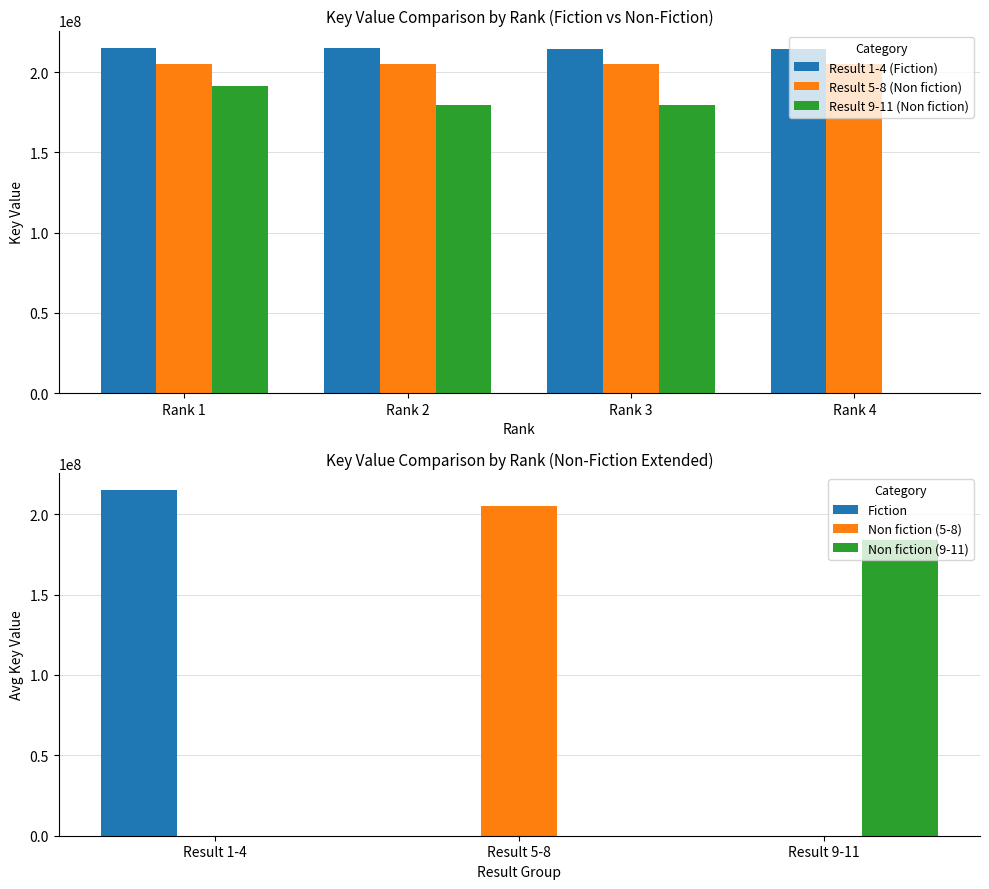

What is the value of the 1st bar from the left?

215186173